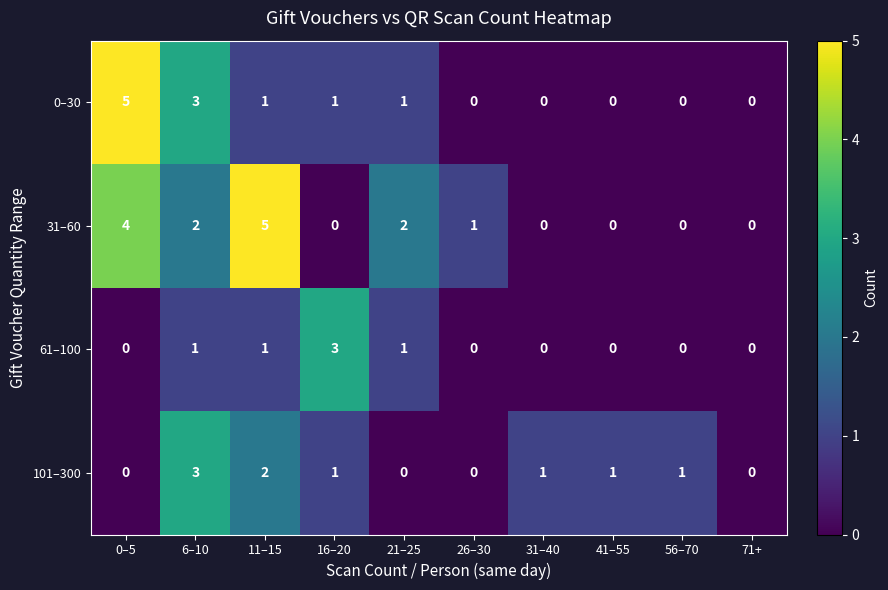

What is the spread (max minus min) of values at 21–25?

2